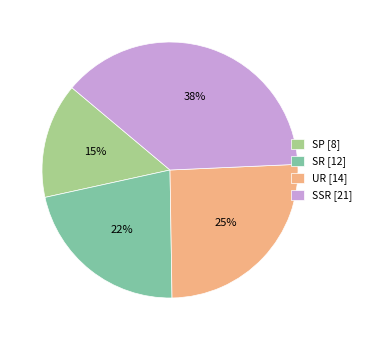

Combined, do SSR [21] and SP [8] account for over 50%?

Yes